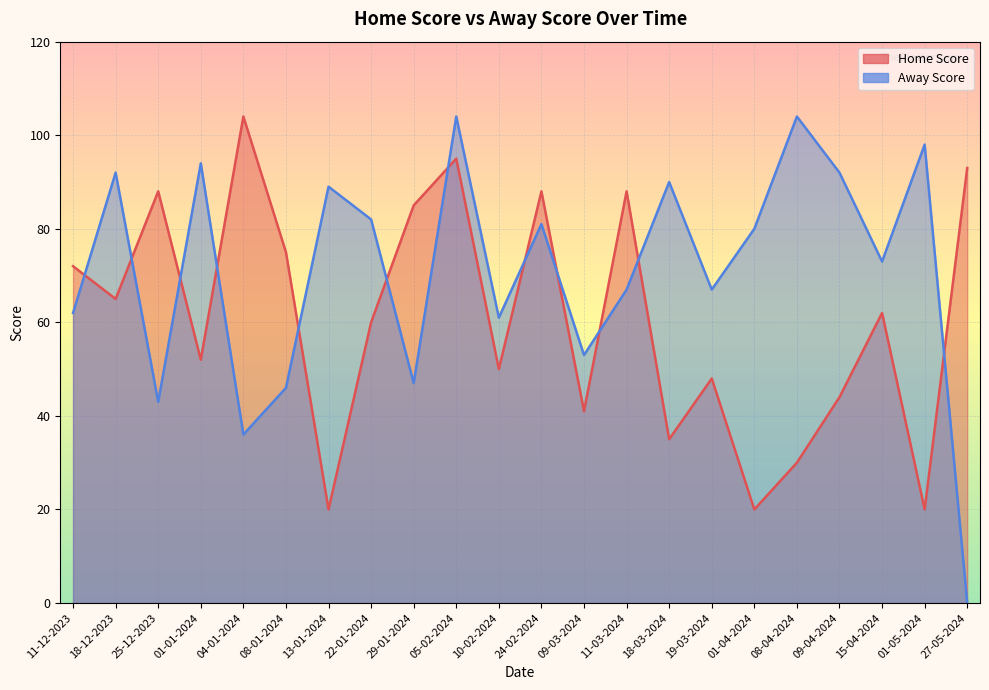

Reading left to right, list all the values displayed in this chart.

Home Score: 72	65	88	52	104	75	20	60	85	95	50	88	41	88	35	48	20	30	44	62	20	93
Away Score: 62	92	43	94	36	46	89	82	47	104	61	81	53	67	90	67	80	104	92	73	98	0